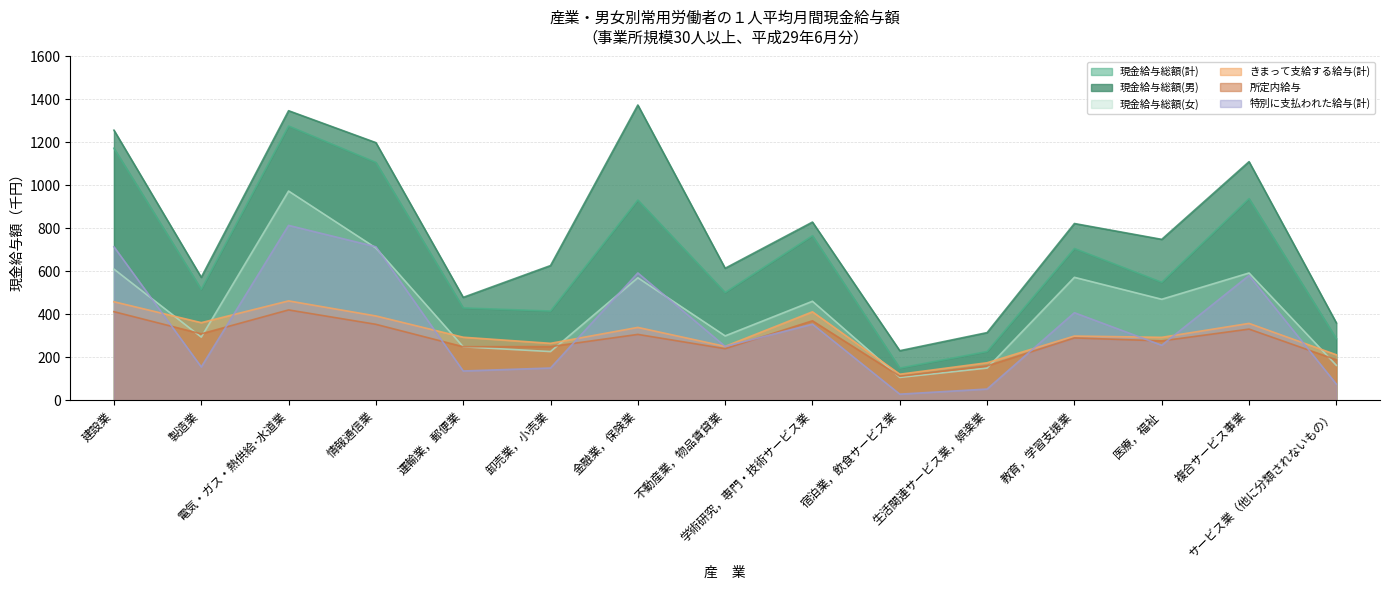

Where does the 特別に支払われた給与(計) series first go above 256?

建設業